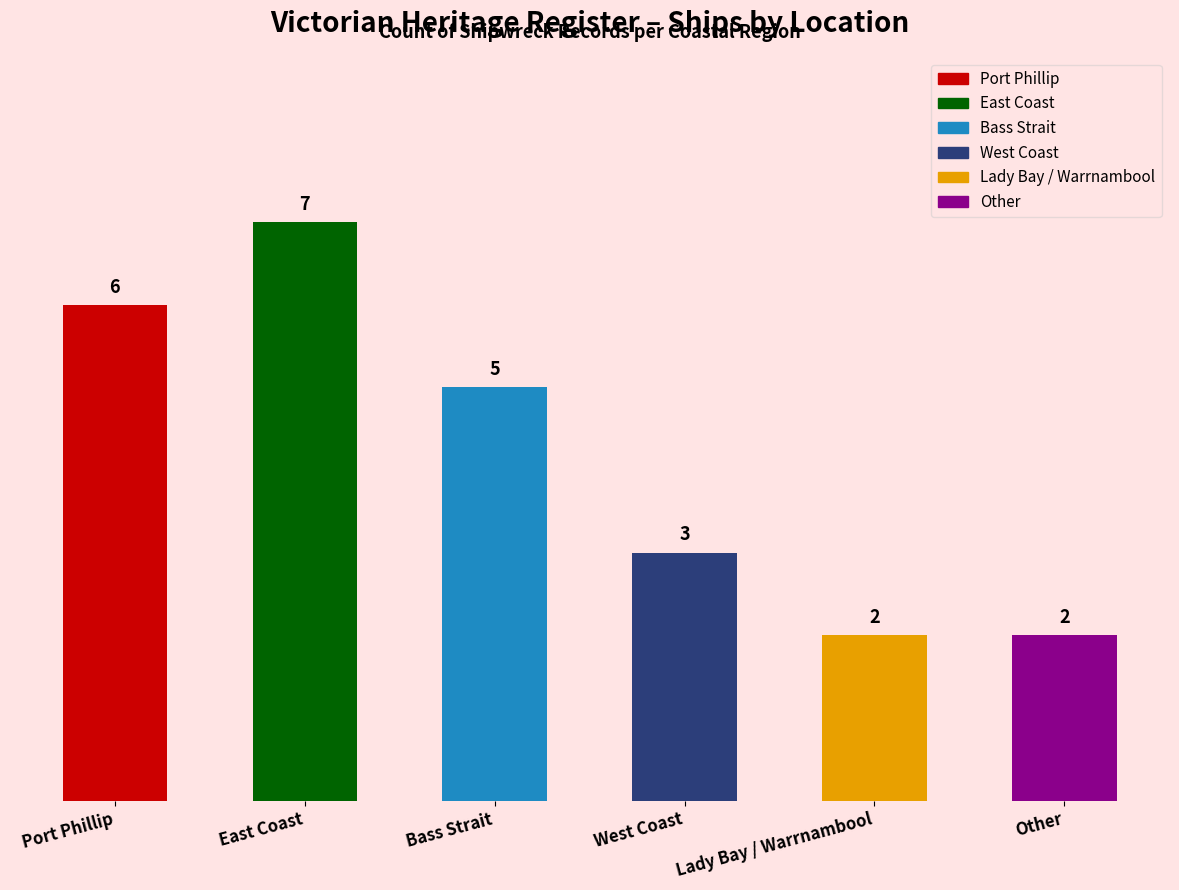

What is the ratio of the value at East Coast to the value at Bass Strait?

1.4